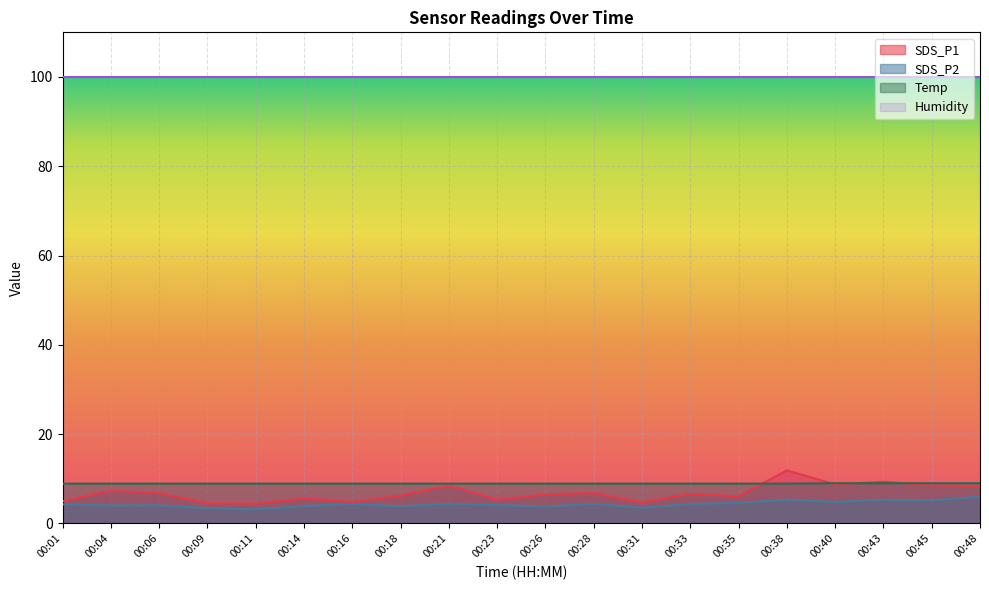

At how many categories does at least one series exceed 5?

20